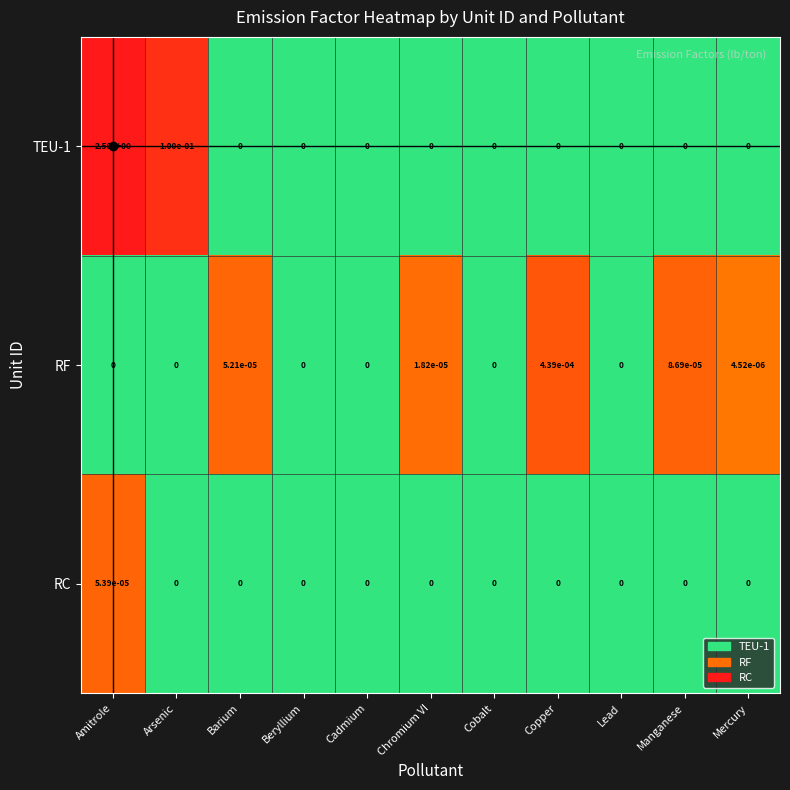

Which category has the highest value across all series?

Amitrole